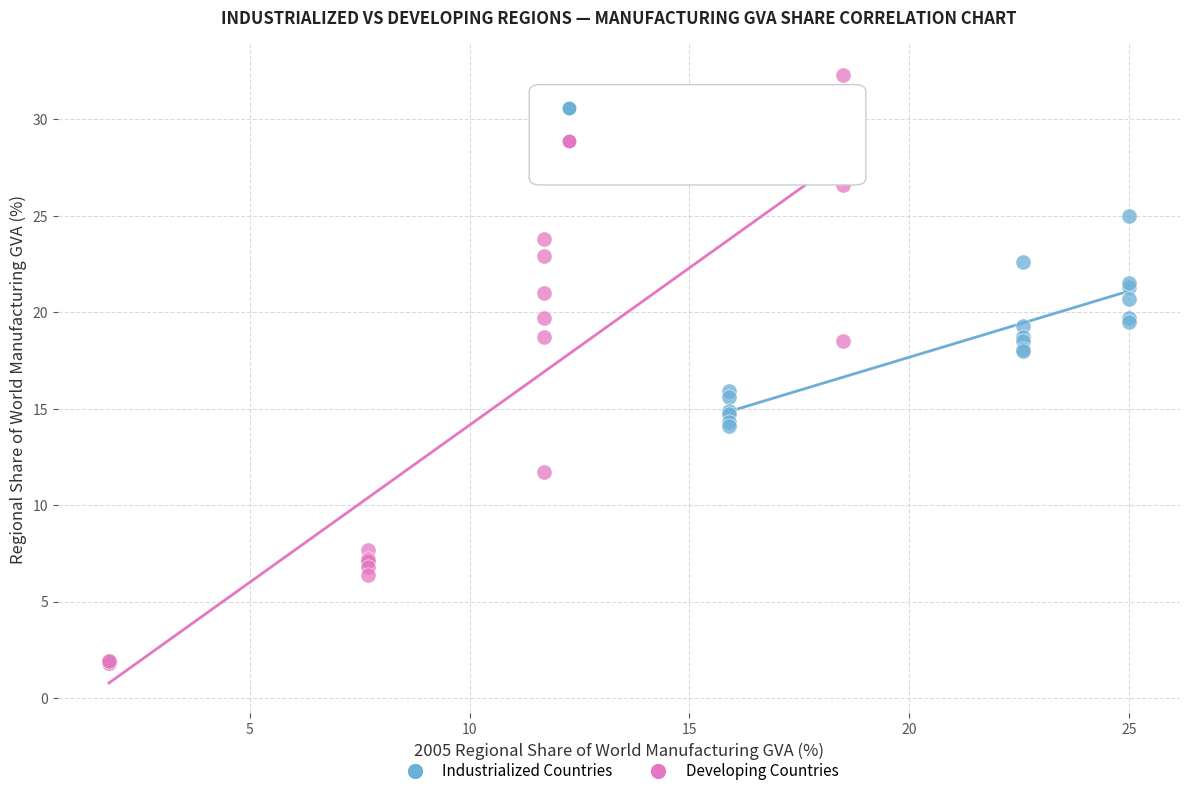

Which series reaches the maximum Y coordinate?

Developing Countries